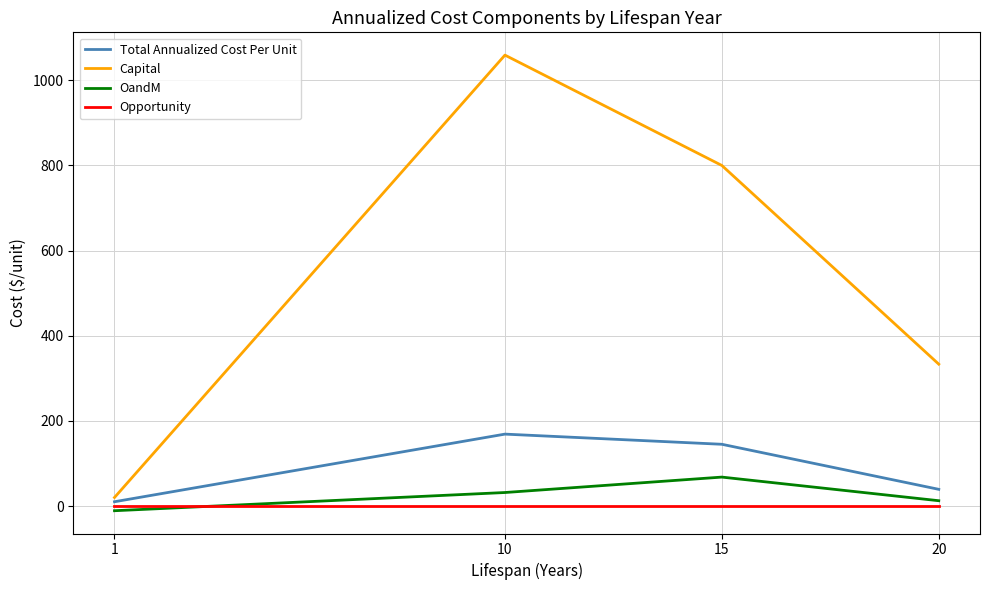

Is this an area chart (filled region under the line)?

No